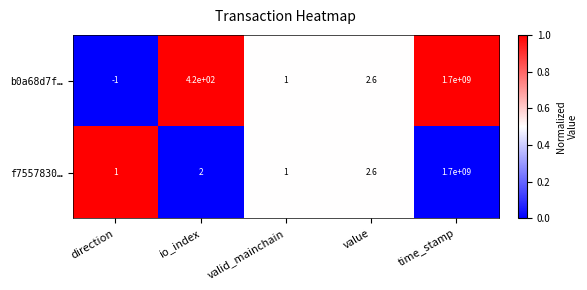

Which series has the largest range (max minus min)?

b0a68d7f…